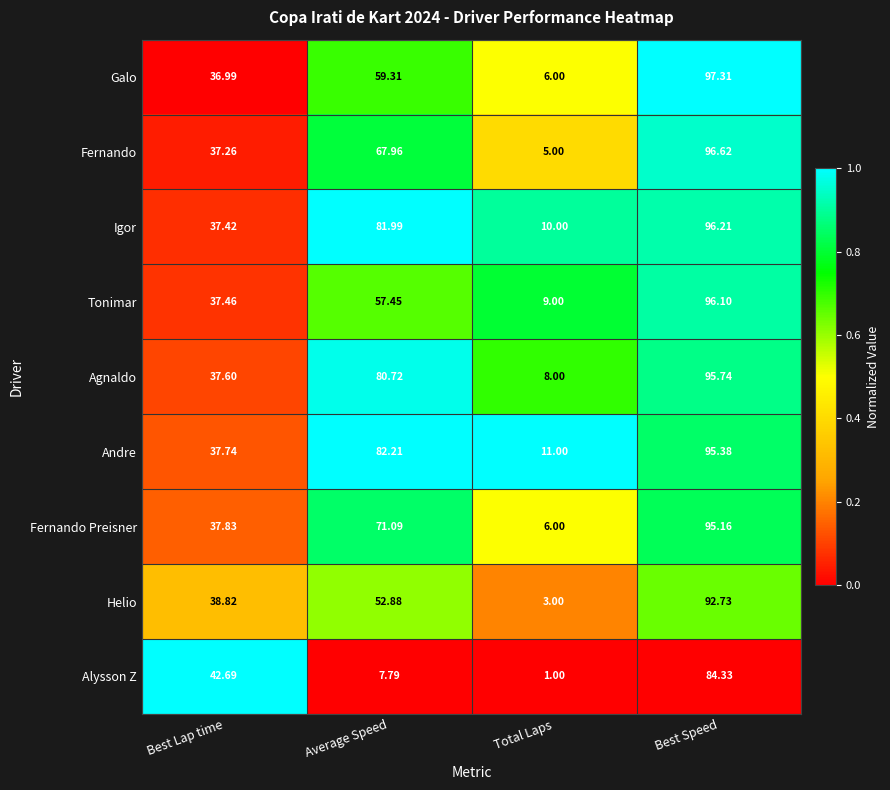

At which label does Agnaldo reach its minimum?

Total Laps